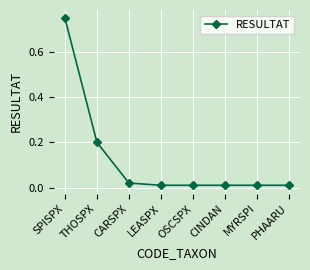

Which label corresponds to the largest value in the chart?

SPISPX